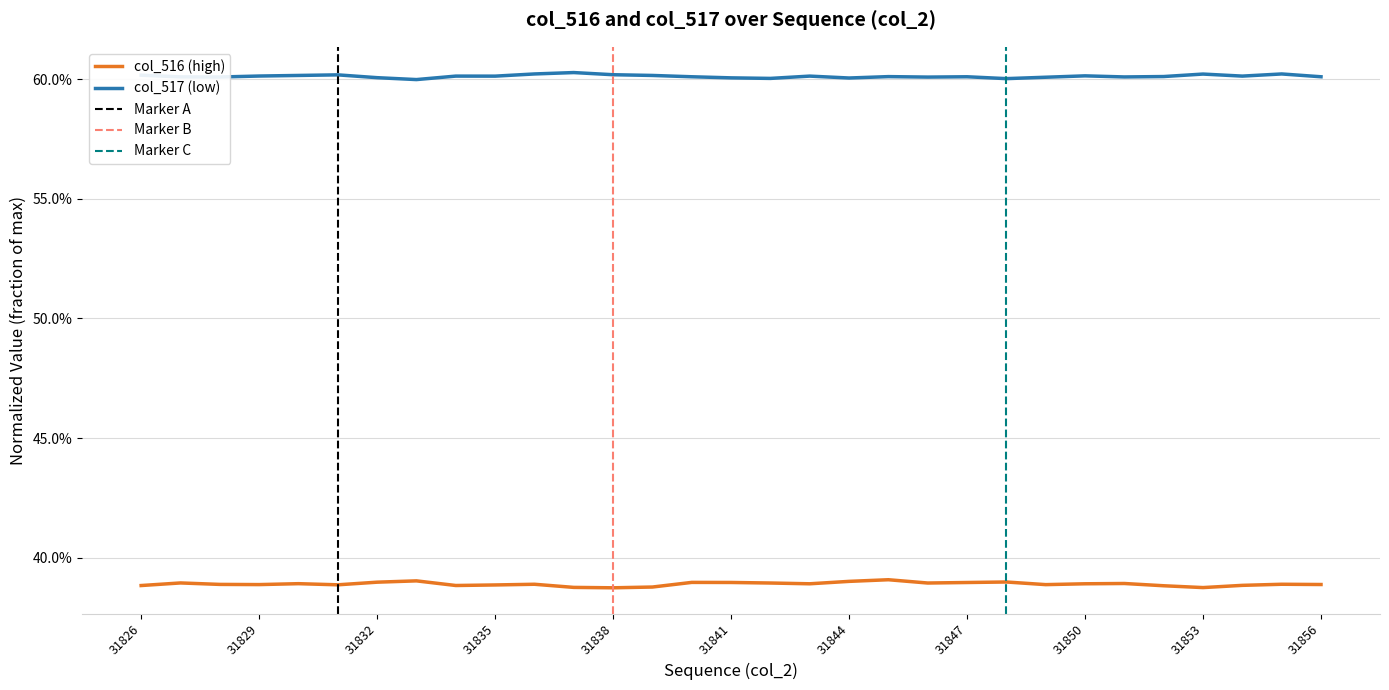

Is this an area chart (filled region under the line)?

No